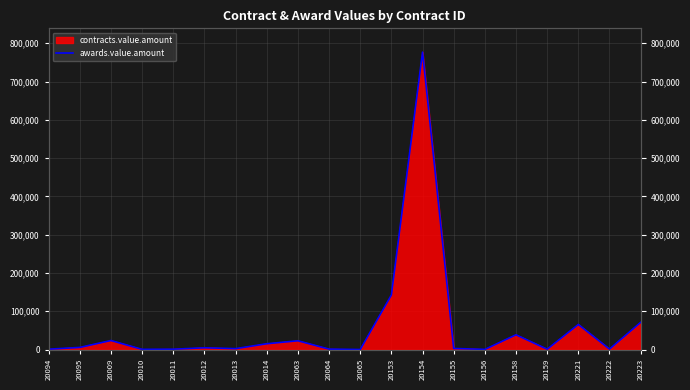

Read the value at 20065.

213.0